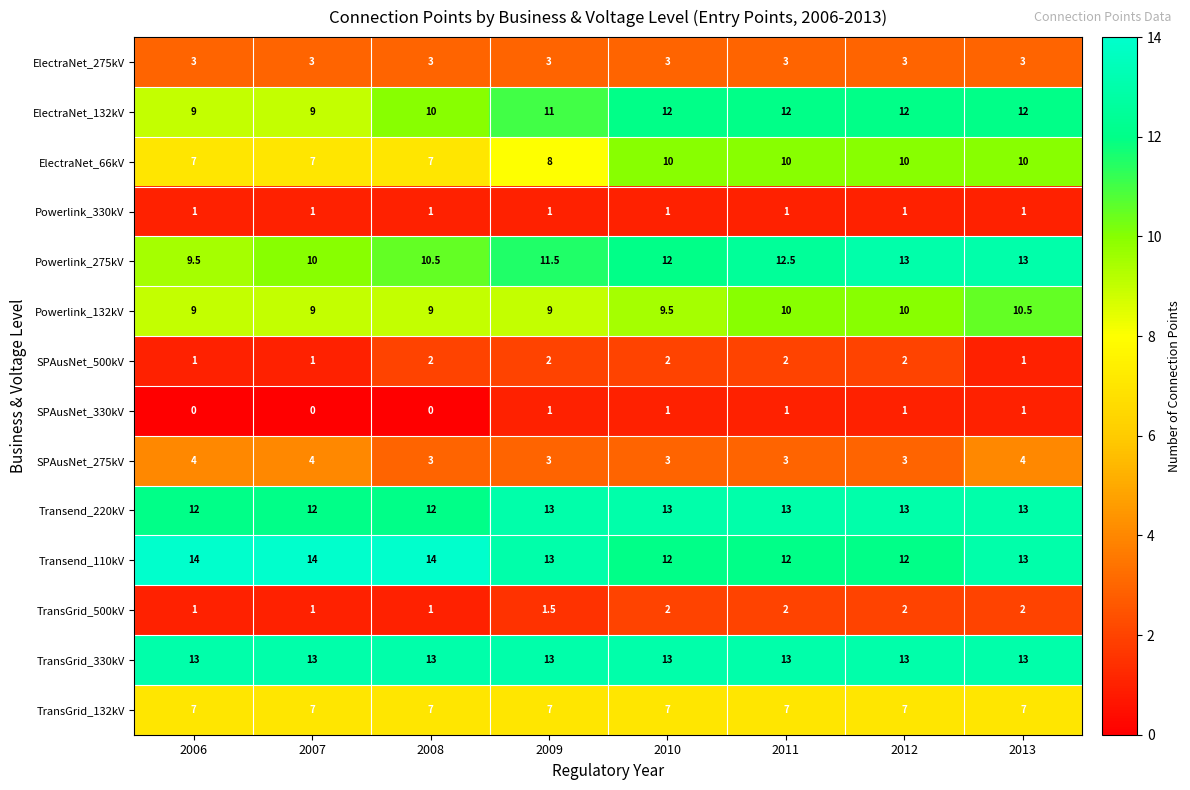

What value does the ElectraNet_132kV series have at 2012?

12.0